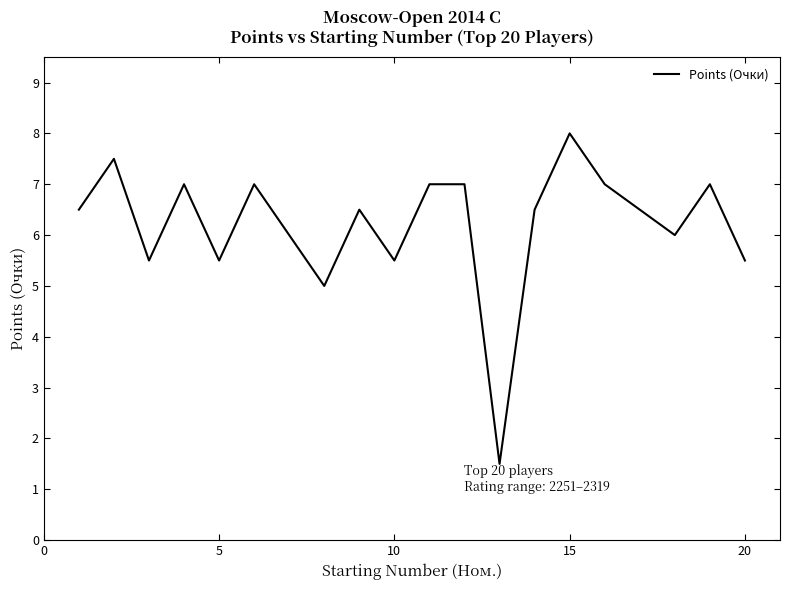

What is the difference between the maximum and minimum values?

6.5